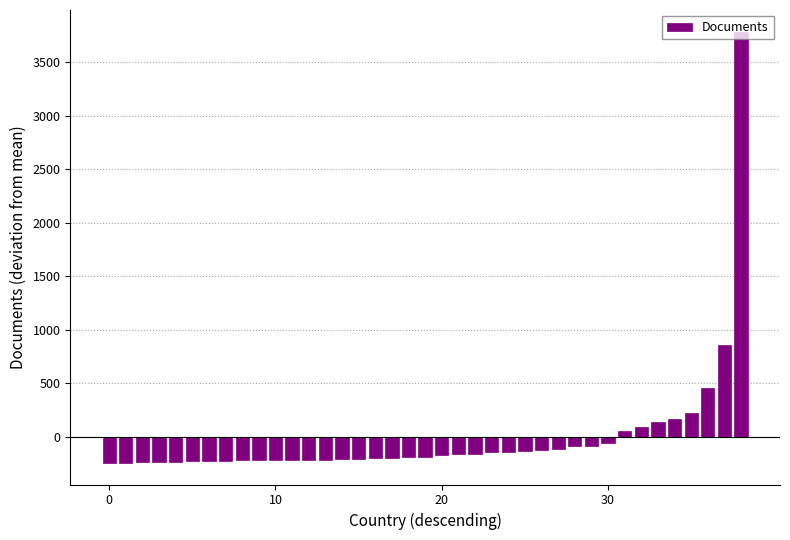

What is the greatest value displayed?

3785.9